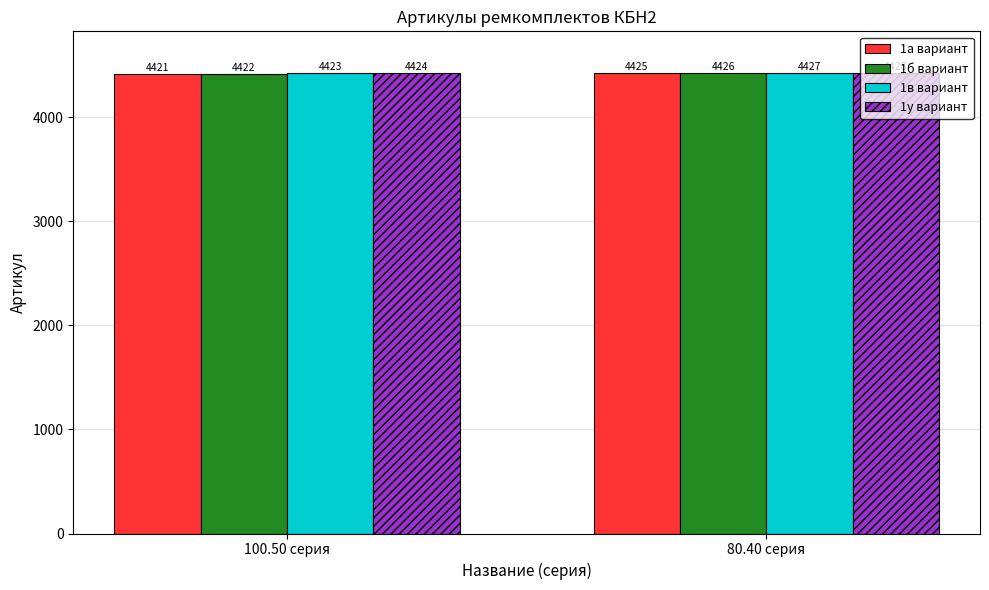

What is the minimum value for 1у вариант?

4424